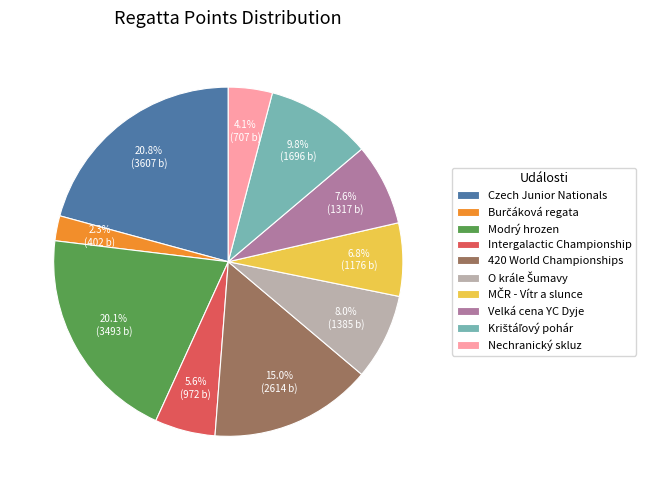

Is there any slice that represents more than half of the pie?

No